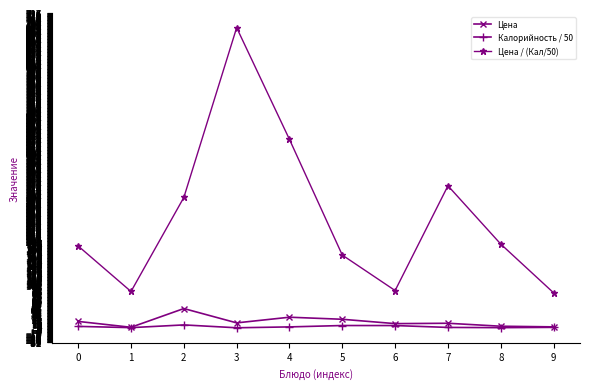

The value of Цена / (Кал/50) at 6 is 86.8. True or false?

True